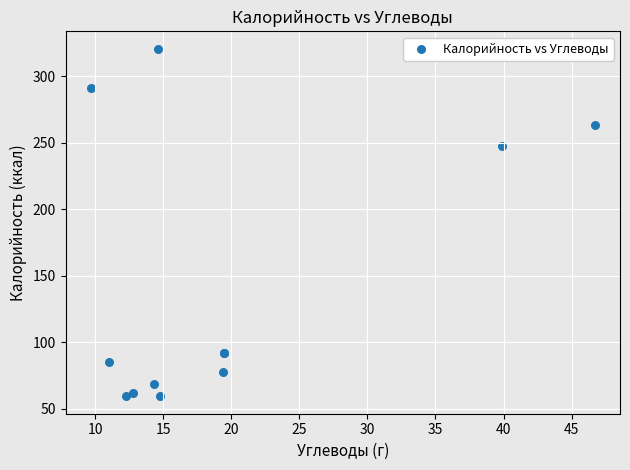

What Y value in the scatter plot is closest to 189?

247.6